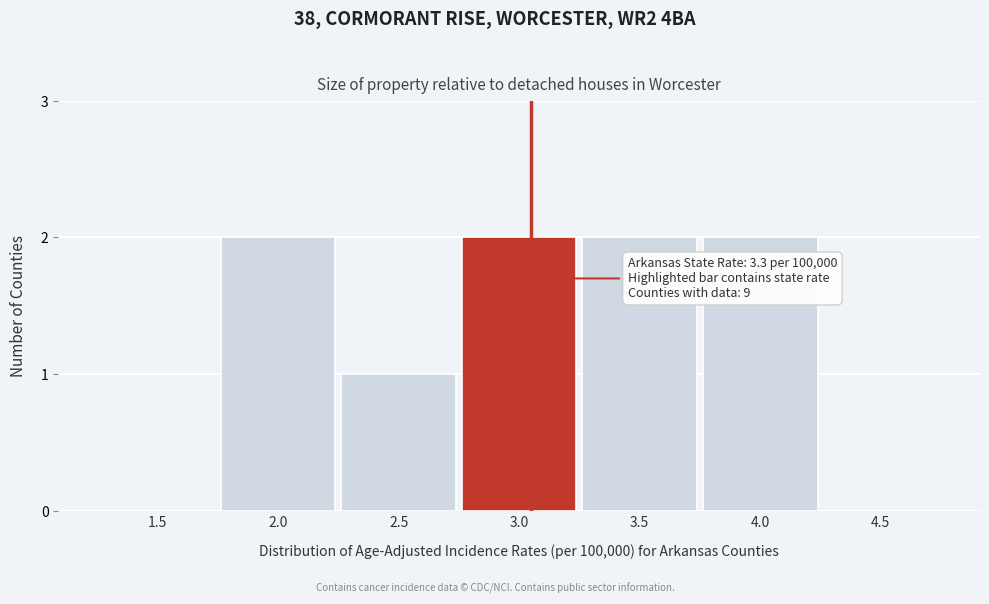

Reading right to left, list all the values displayed in this chart.

4.5=0	4.0=2	3.5=2	3.0=2	2.5=1	2.0=2	1.5=0